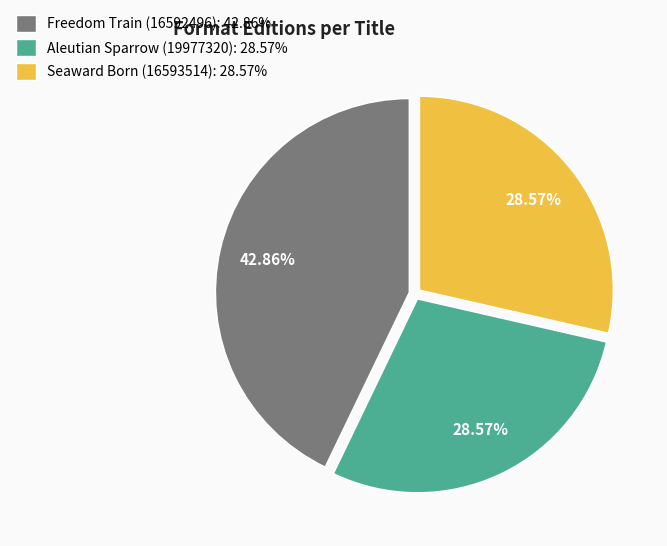

How many slices are in this pie chart?

3